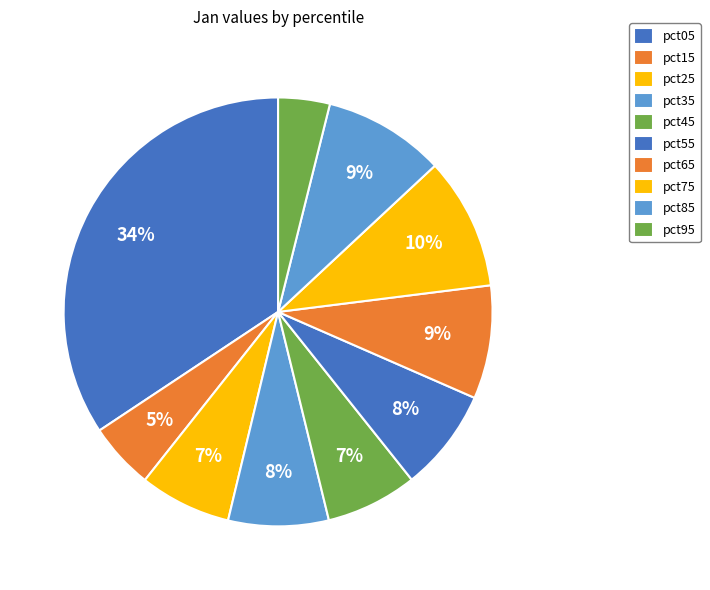

How many segments does this pie chart have?

10